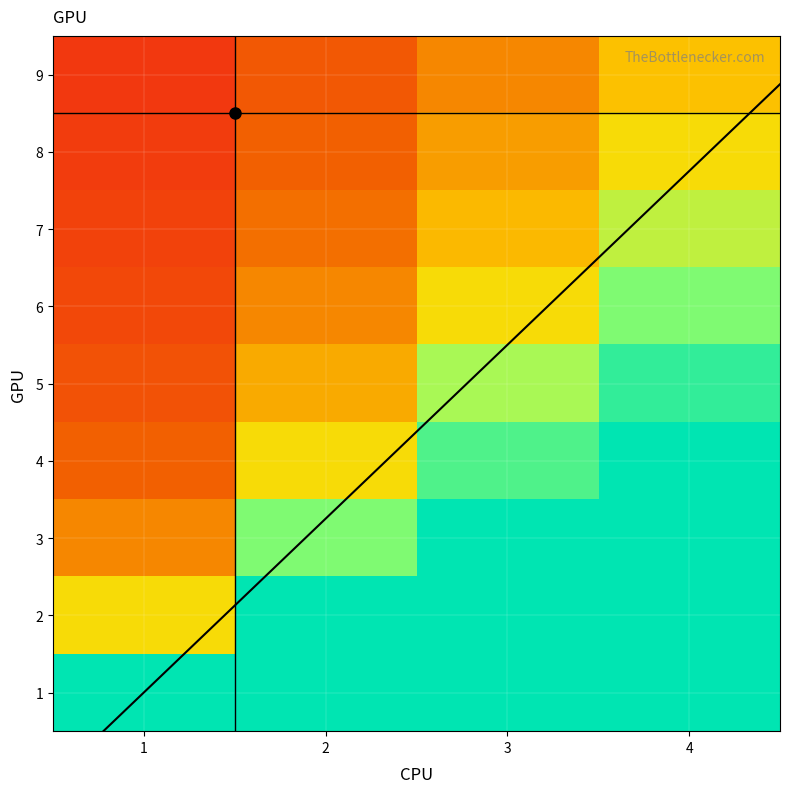

What is the highest value of the 9 series?

1.8